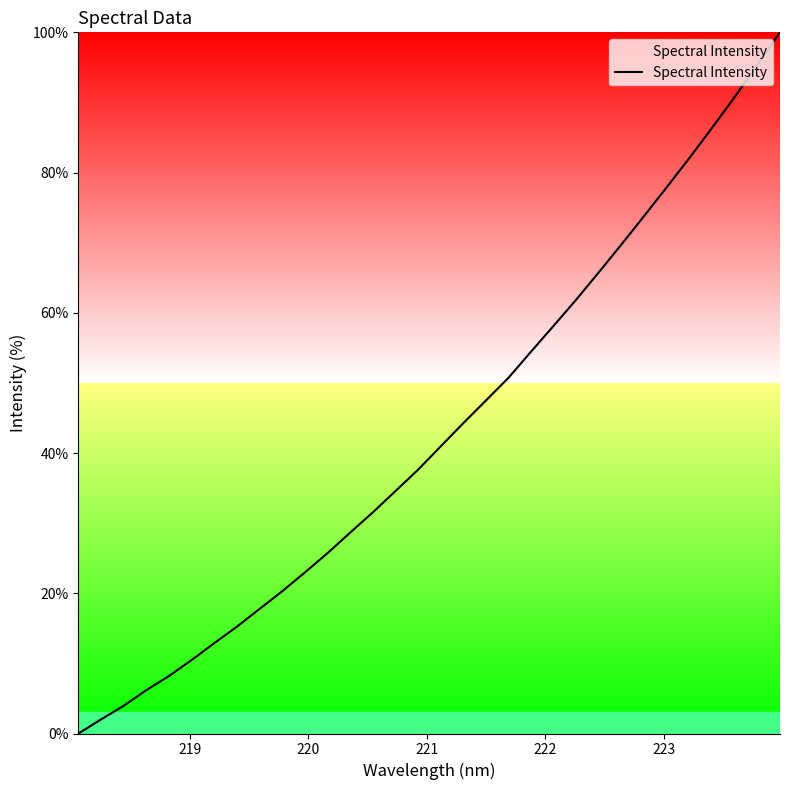

What is the greatest value displayed?

100.0